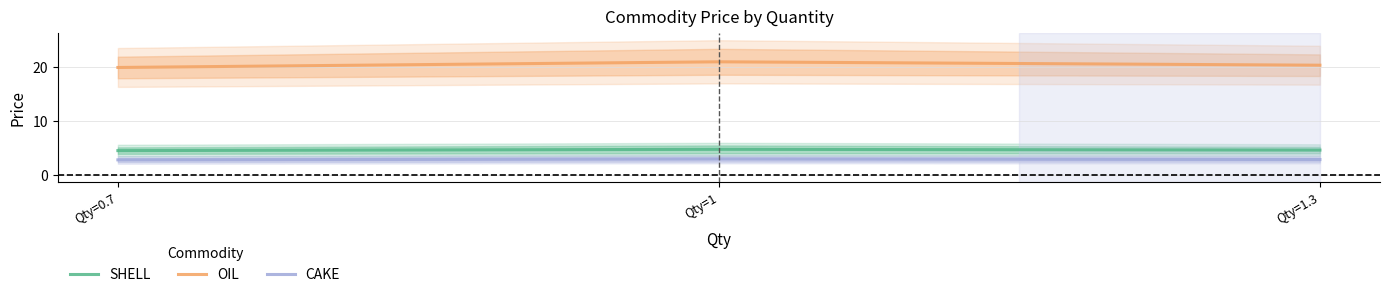

How many lines are shown in the chart?

3